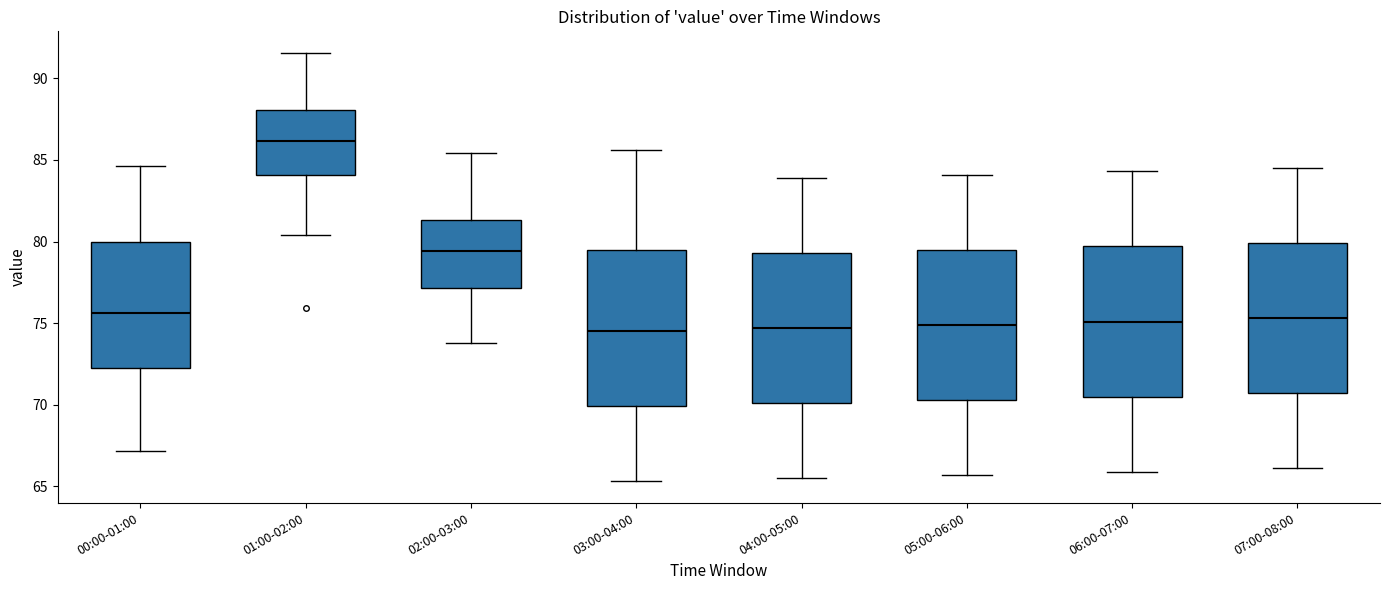

Reading left to right, transcribe this box plot: for each box, give where its median line is, the range the box spans, and where its two whiskers end, as read against the y-axis. The values are not printed on the chart, so give them approximately, as read against the axis.

00:00-01:00: median 75.5, box 72.5 to 80.0, whiskers 67.0 to 84.5
01:00-02:00: median 86.0, box 84.0 to 88.0, whiskers 80.5 to 91.5
02:00-03:00: median 79.5, box 77.0 to 81.5, whiskers 74.0 to 85.5
03:00-04:00: median 74.5, box 70.0 to 79.5, whiskers 65.5 to 85.5
04:00-05:00: median 74.5, box 70.0 to 79.5, whiskers 65.5 to 84.0
05:00-06:00: median 75.0, box 70.5 to 79.5, whiskers 65.5 to 84.0
06:00-07:00: median 75.0, box 70.5 to 79.5, whiskers 66.0 to 84.5
07:00-08:00: median 75.5, box 70.5 to 80.0, whiskers 66.0 to 84.5